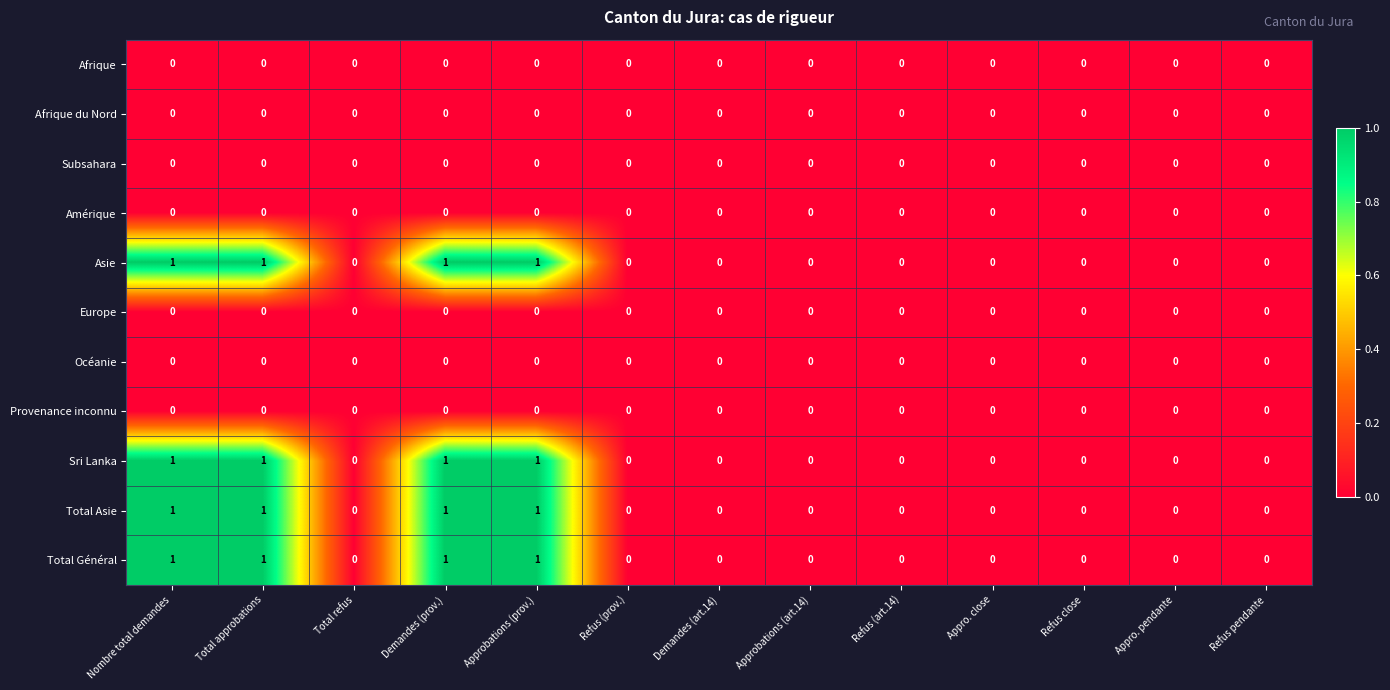

True or false: Afrique du Nord has a value of 0 at Nombre total demandes.

True